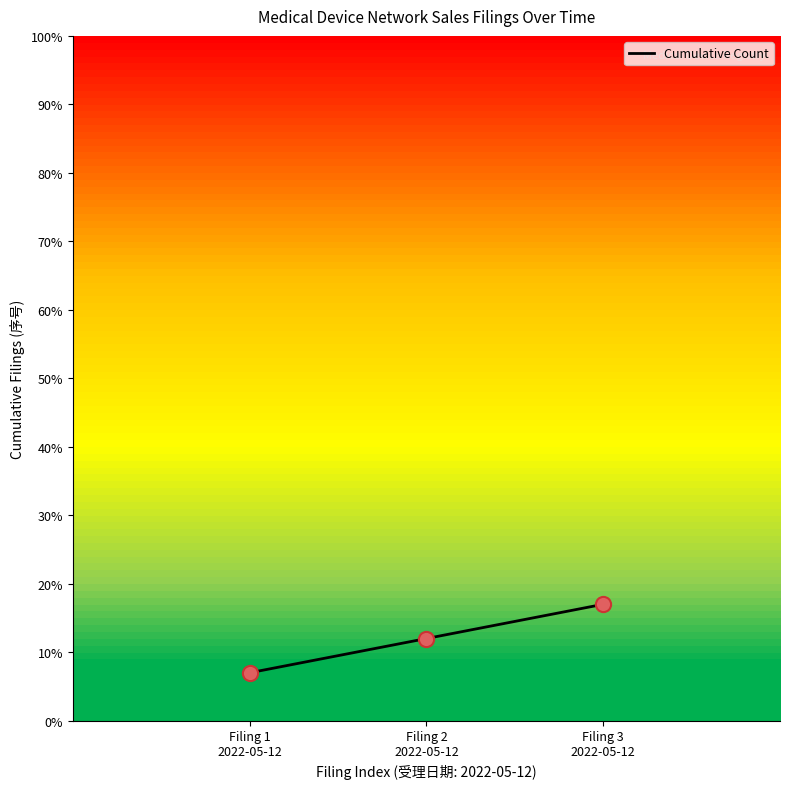

Which has a higher value, Filing 1
2022-05-12 or Filing 3
2022-05-12?

Filing 3
2022-05-12